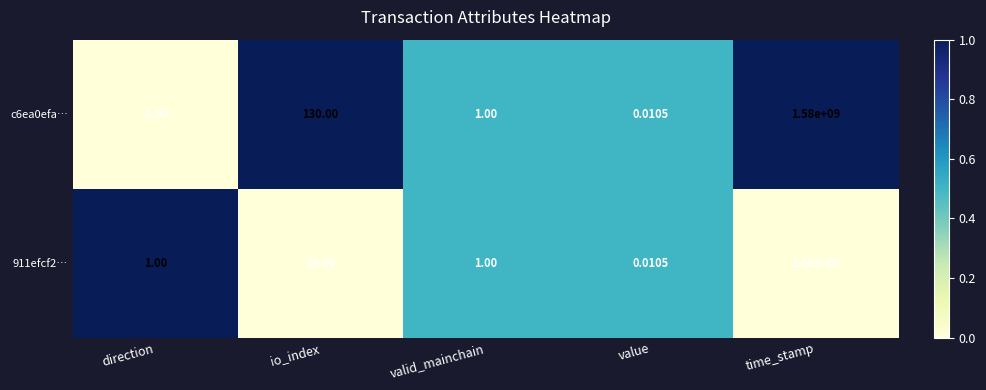

At which category does the chart reach its peak across all series?

time_stamp